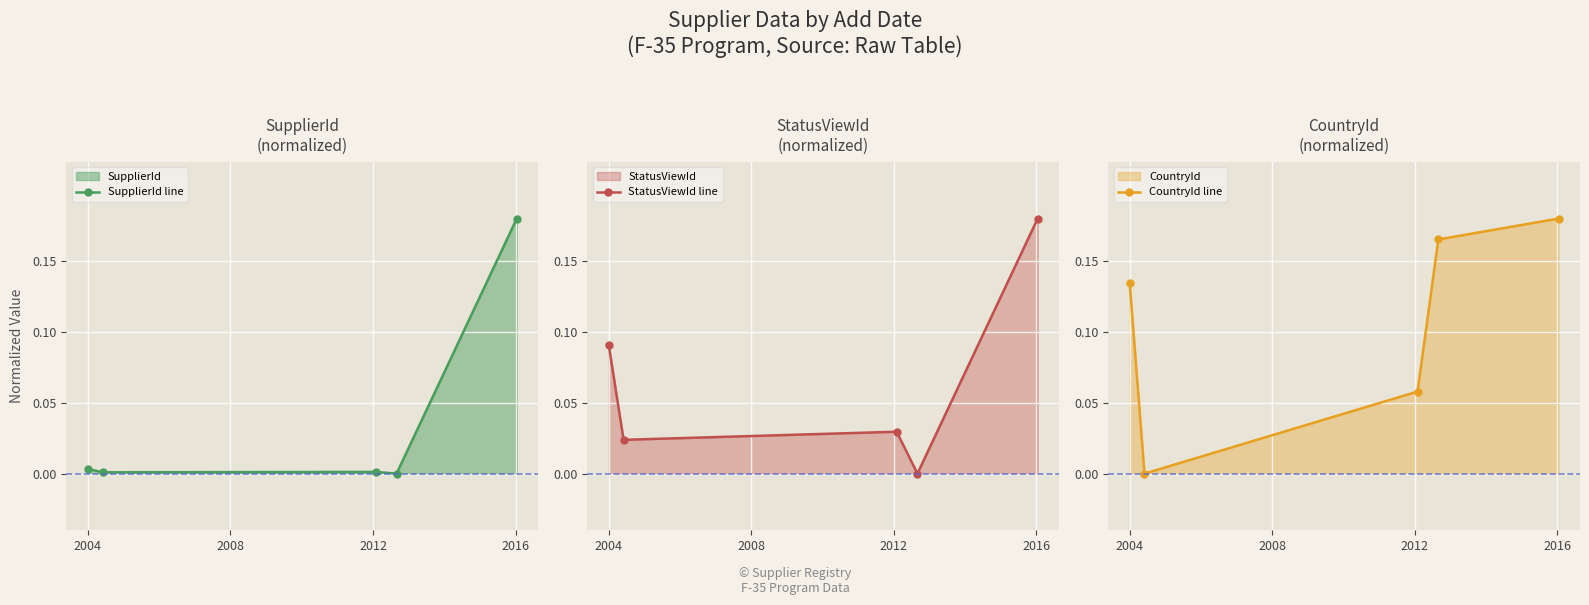

In CountryId line, how many points are lower than both neighbors (excluding endpoints)?

1